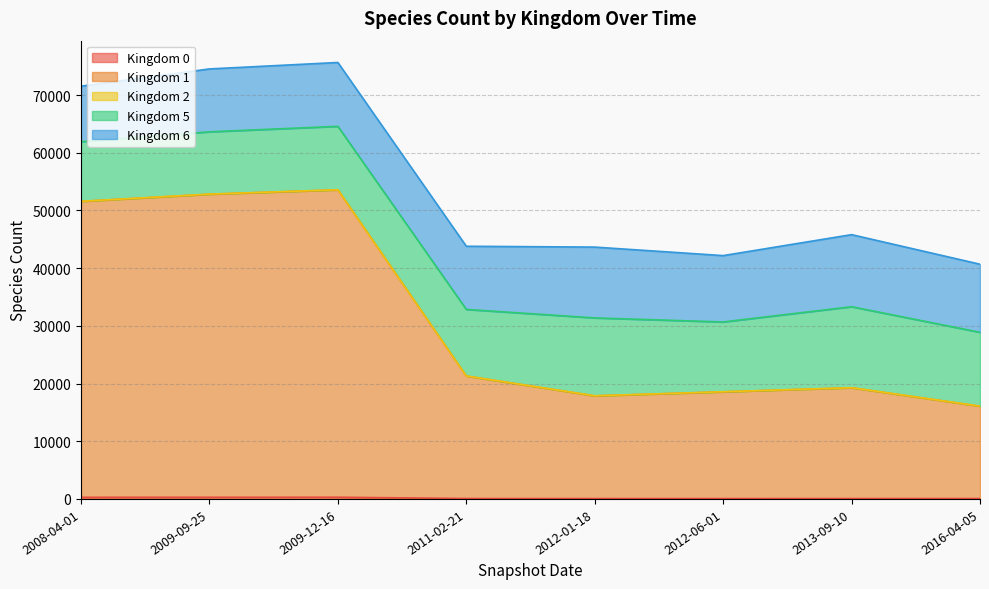

What is the sum of all Kingdom 2 values?

121